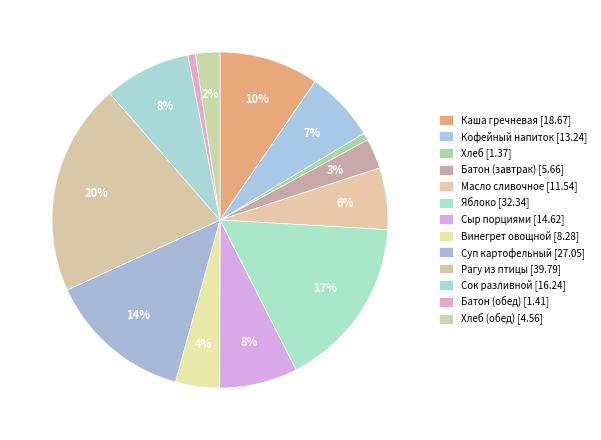

Count the number of slices in the pie.

13